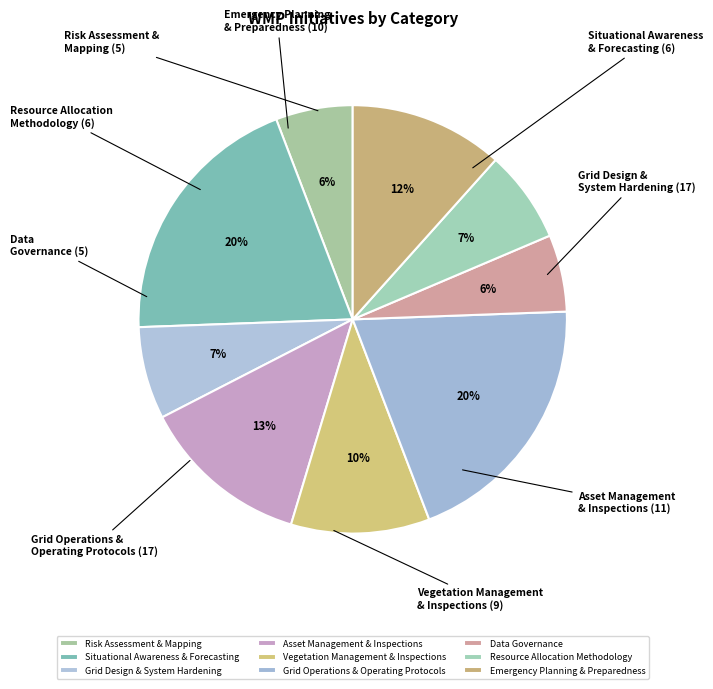

The Grid Operations & Operating Protocols slice represents 20% of the pie. True or false?

True